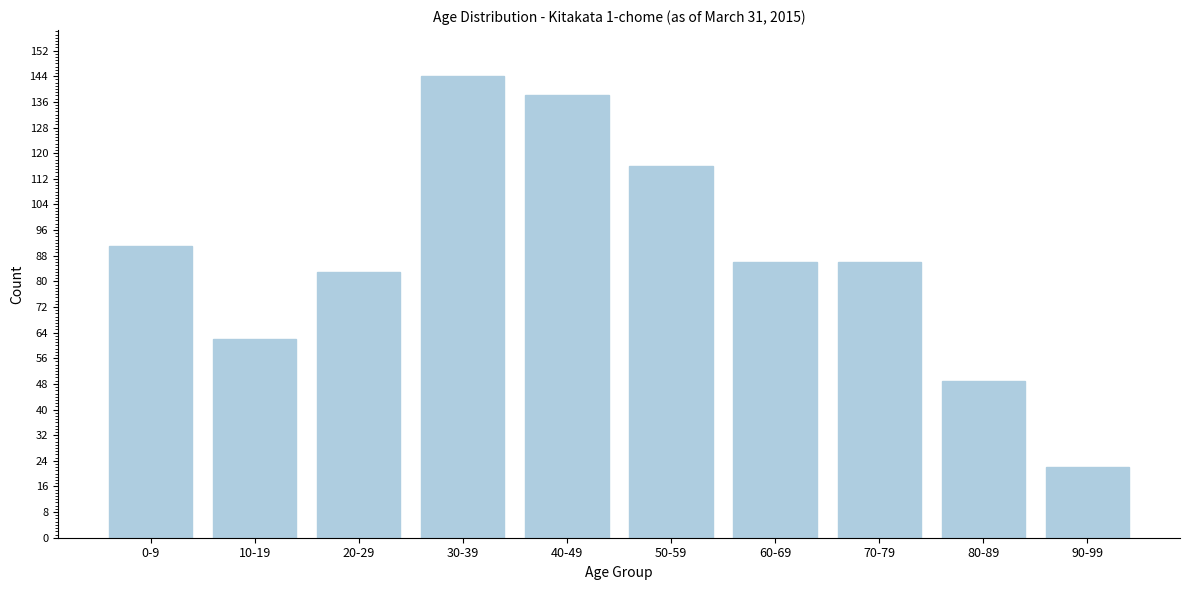

Reading right to left, transcribe all the data shown in this chart.

22	49	86	86	116	138	144	83	62	91